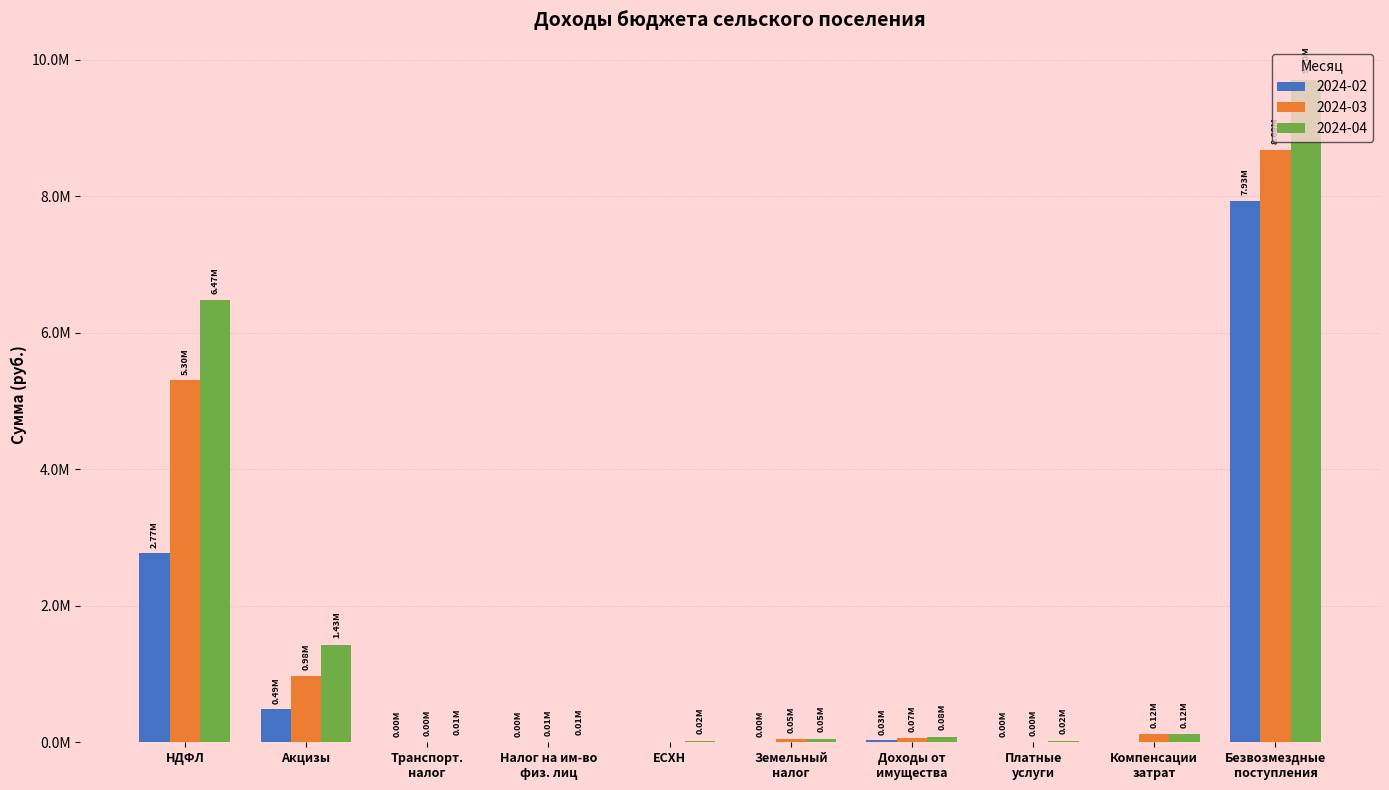

Are the bars horizontal?

No